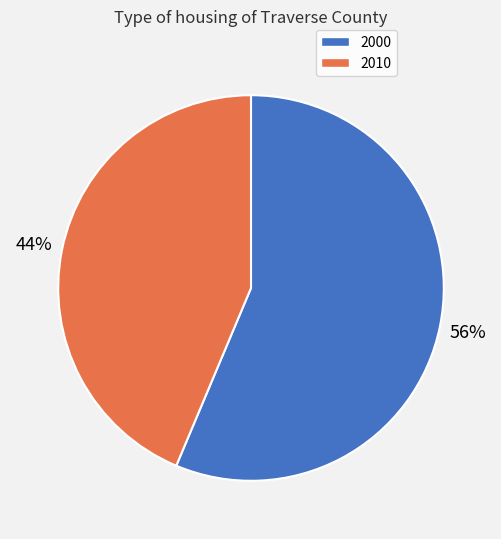

Which slice represents more than half of the pie?

2000